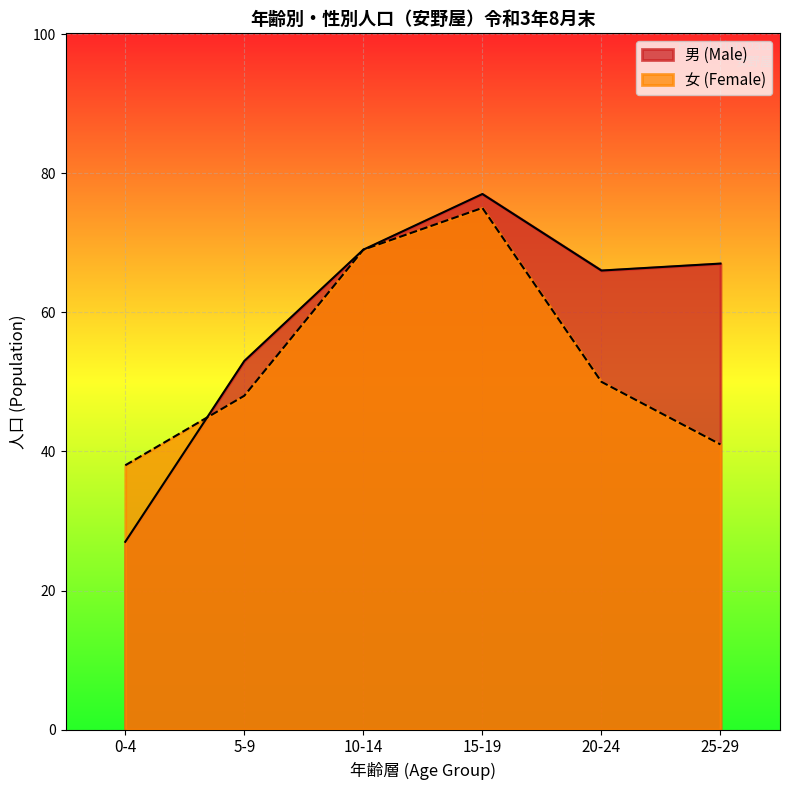

Reading right to left, extract all data points from this chart.

男 (Male): 25-29=67	20-24=66	15-19=77	10-14=69	5-9=53	0-4=27
女 (Female): 25-29=41	20-24=50	15-19=75	10-14=69	5-9=48	0-4=38